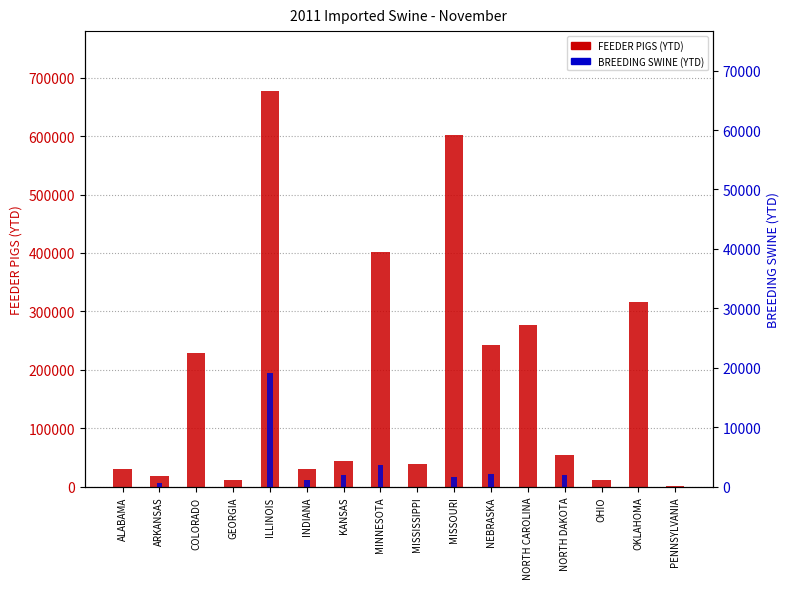

Which has a higher value, OKLAHOMA or KANSAS?

OKLAHOMA